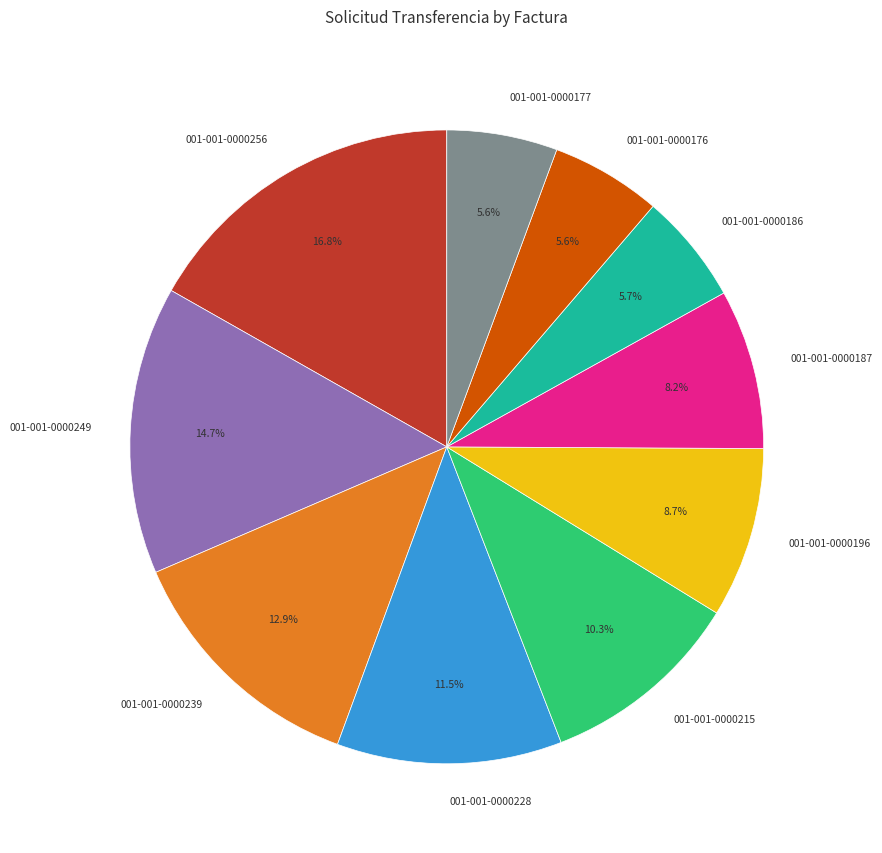

Which category has the biggest portion of the pie?

001-001-0000256